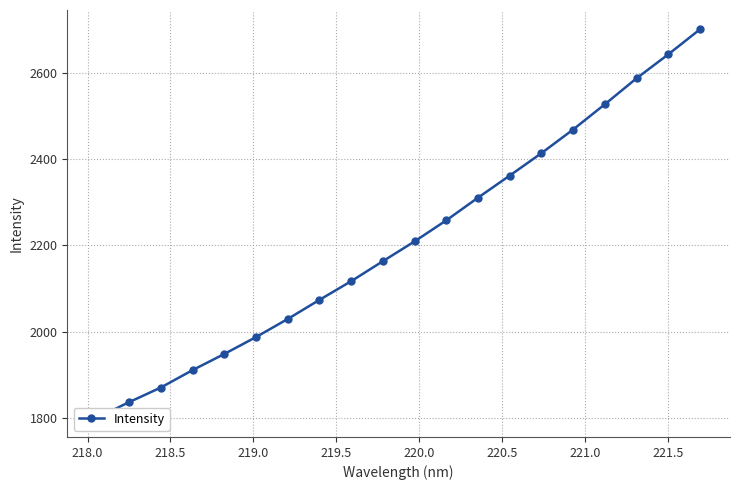

Reading left to right, transcribe all the data shown in this chart.

1800.9	1836.7	1870.6	1911.0	1948.4	1987.6	2029.6	2073.9	2117.2	2163.5	2209.5	2258.3	2310.9	2362.1	2414.0	2468.9	2527.3	2587.5	2643.0	2701.0